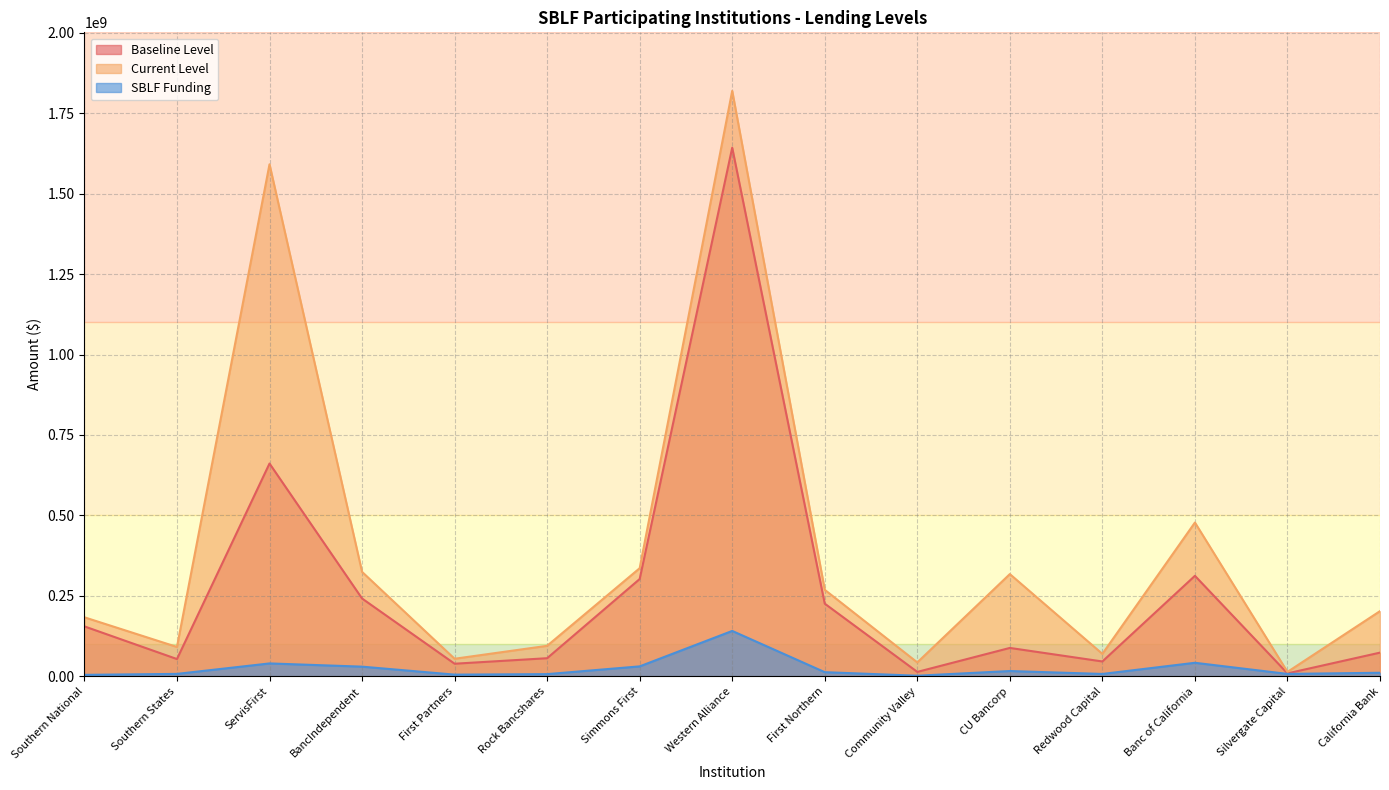

In Baseline Level, how many points are lower than both neighbors (excluding endpoints)?

5